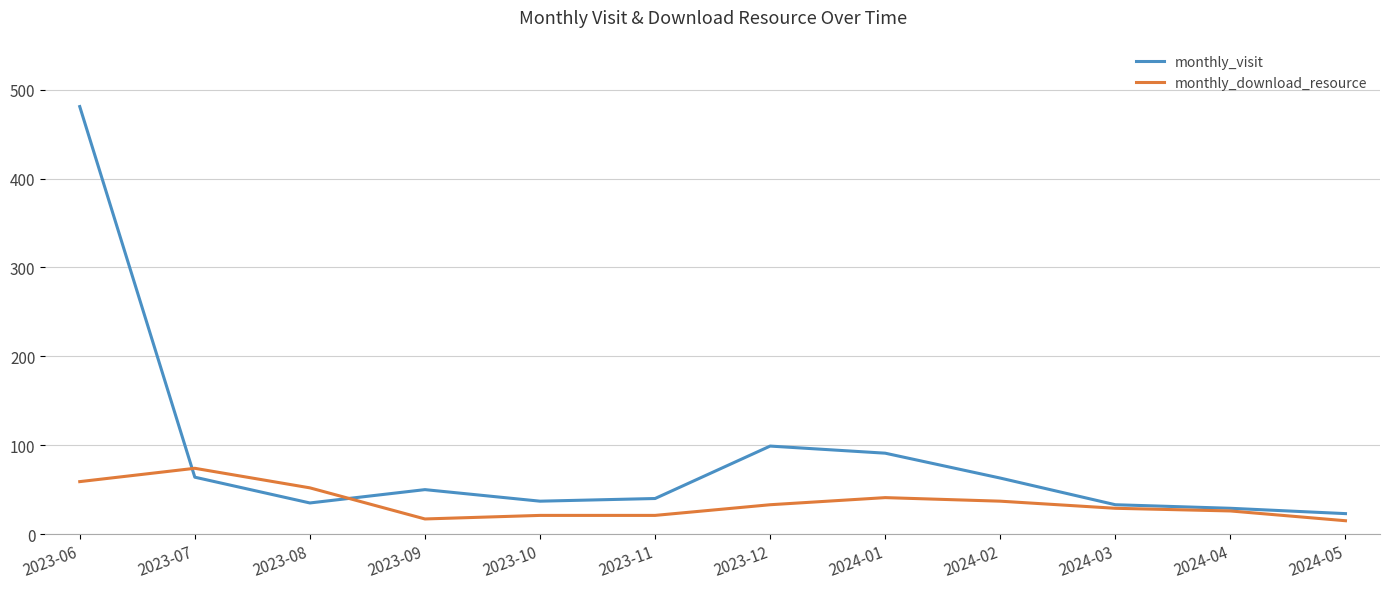

What value does the monthly_visit series have at 2023-12, to the nearest 50?

100